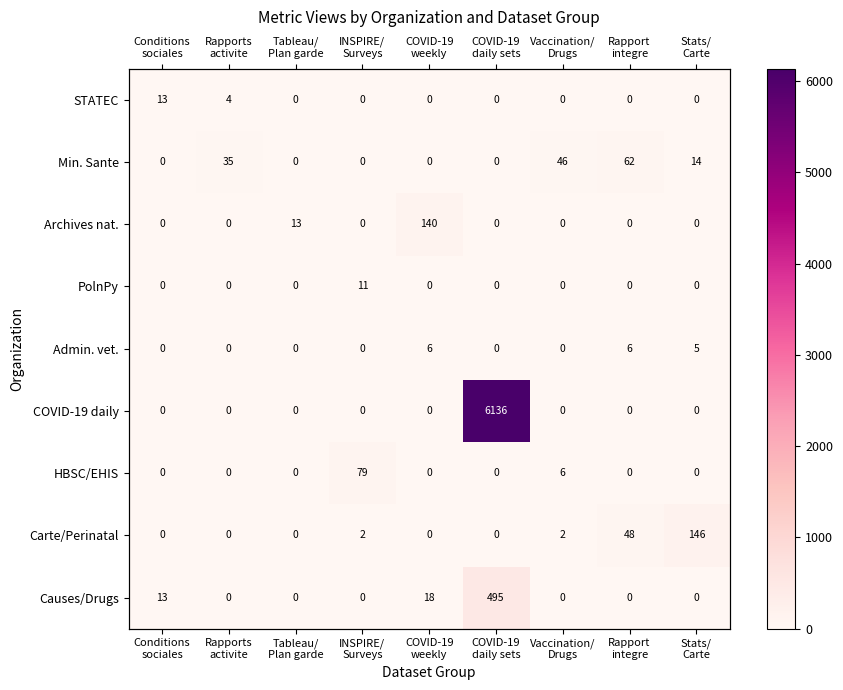

Rank the series at Rapport integre from lowest to highest value.

STATEC, Archives nat., PolnPy, COVID-19 daily, HBSC/EHIS, Causes/Drugs, Admin. vet., Carte/Perinatal, Min. Sante